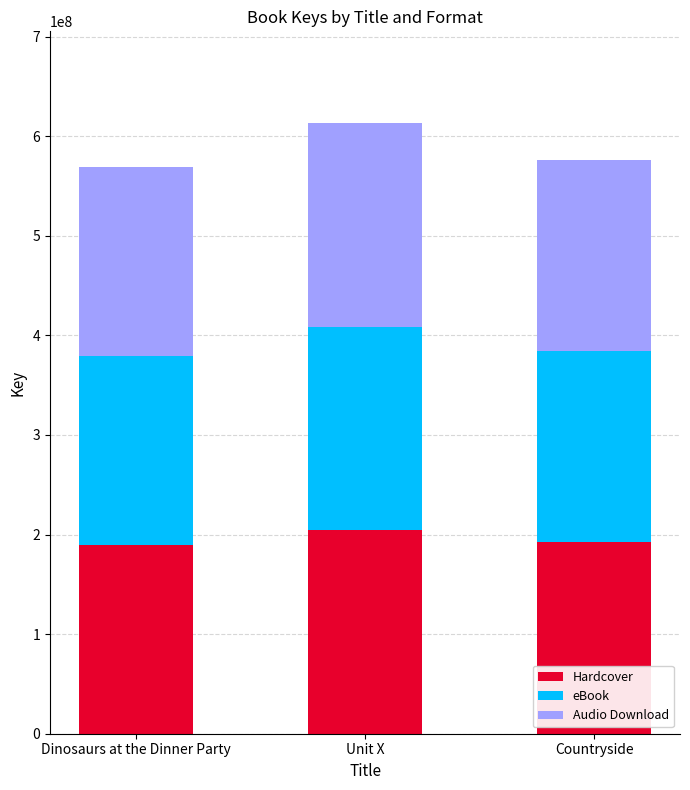

How many categories are shown in the chart?

3